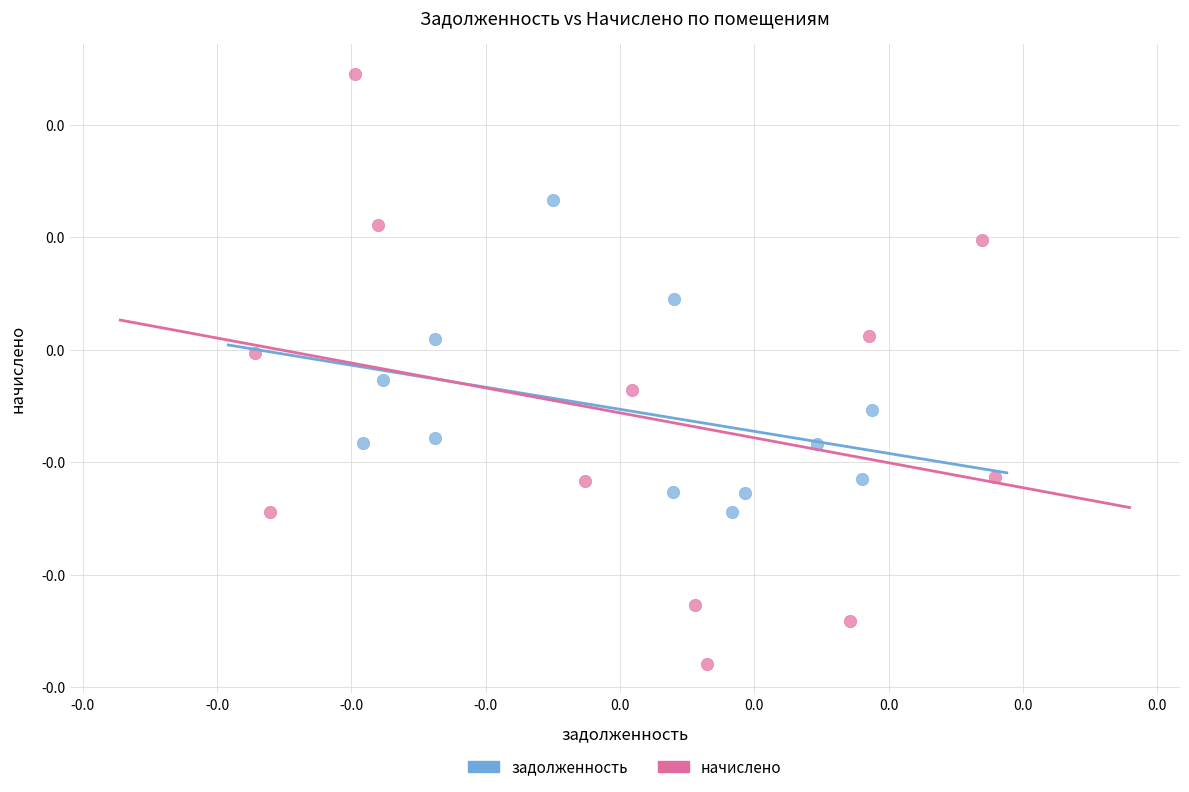

Which series has the widest spread of Y values?

начислено